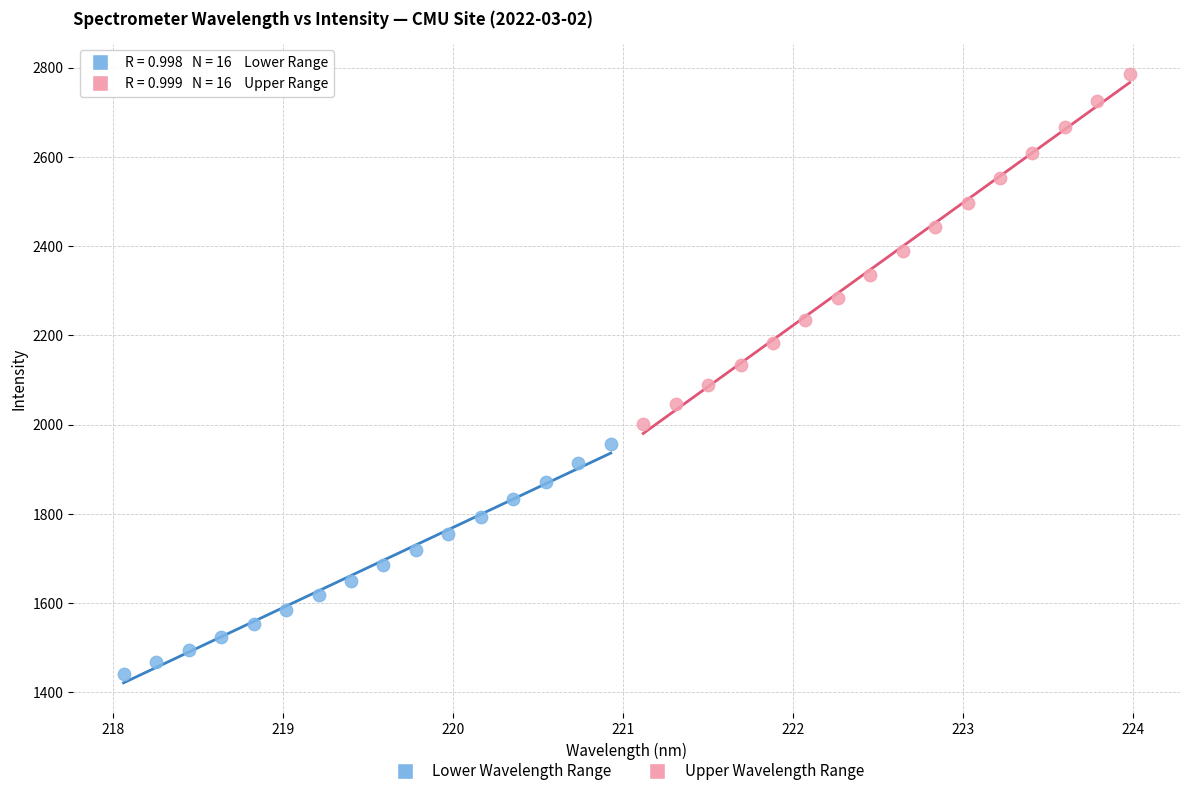

Which series reaches the maximum Y coordinate?

Upper Wavelength Range